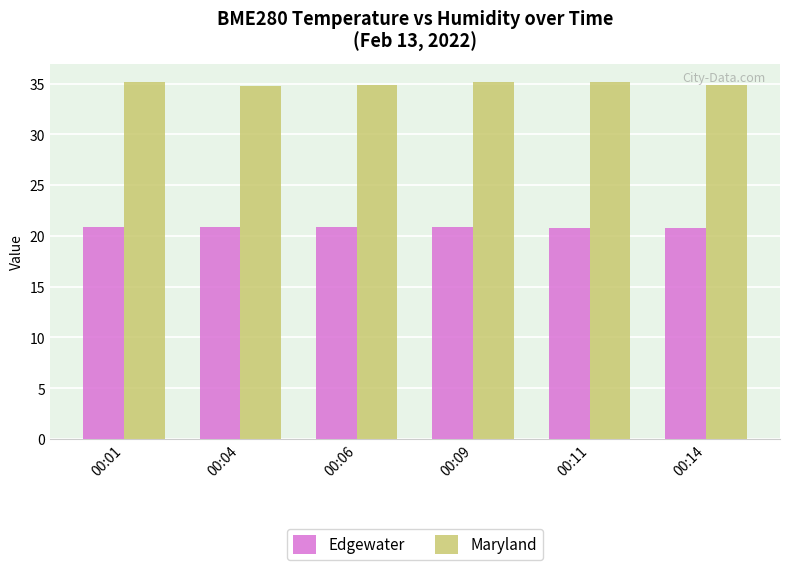

At how many categories does at least one series exceed 26?

6